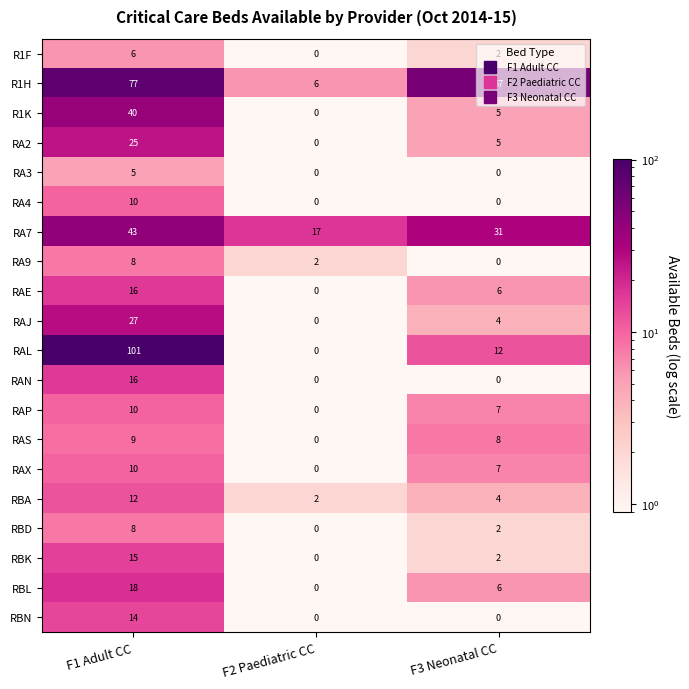

Rank the categories by R1K value from highest to lowest.

F1 Adult CC, F3 Neonatal CC, F2 Paediatric CC